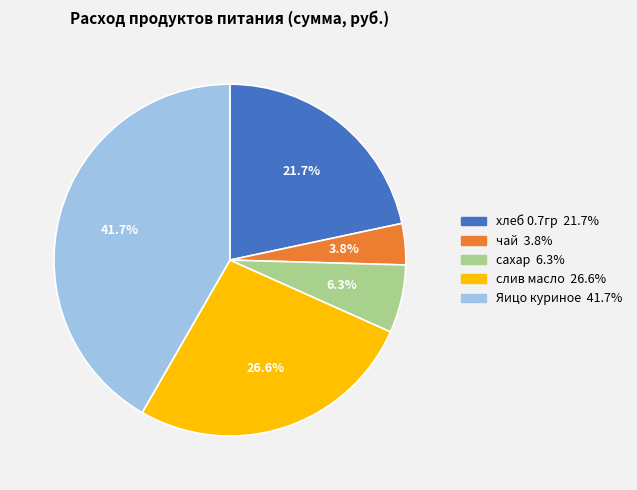

Count the number of slices in the pie.

5